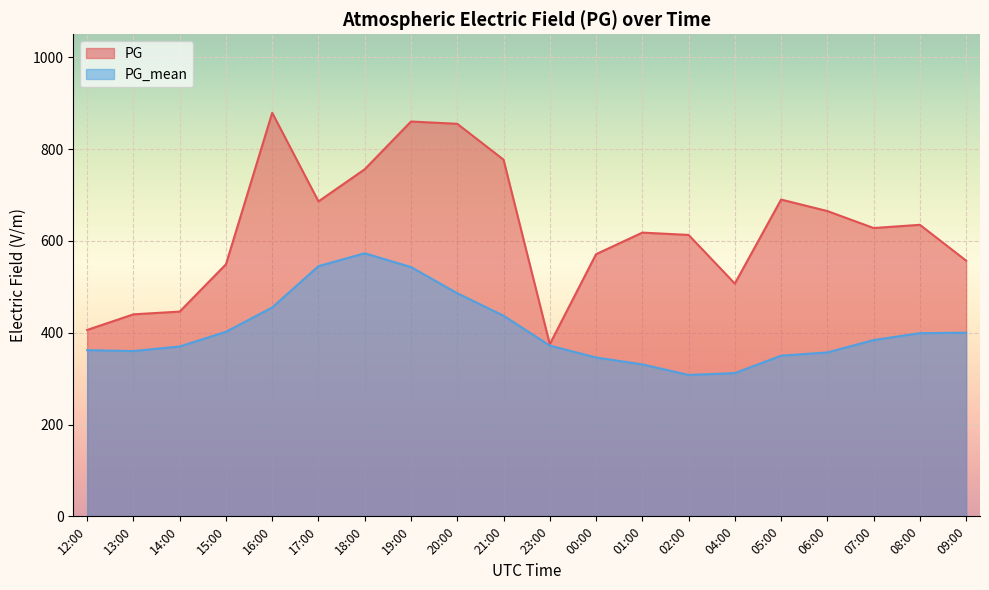

What is the value of the PG_mean point at the 15th from the left?

312